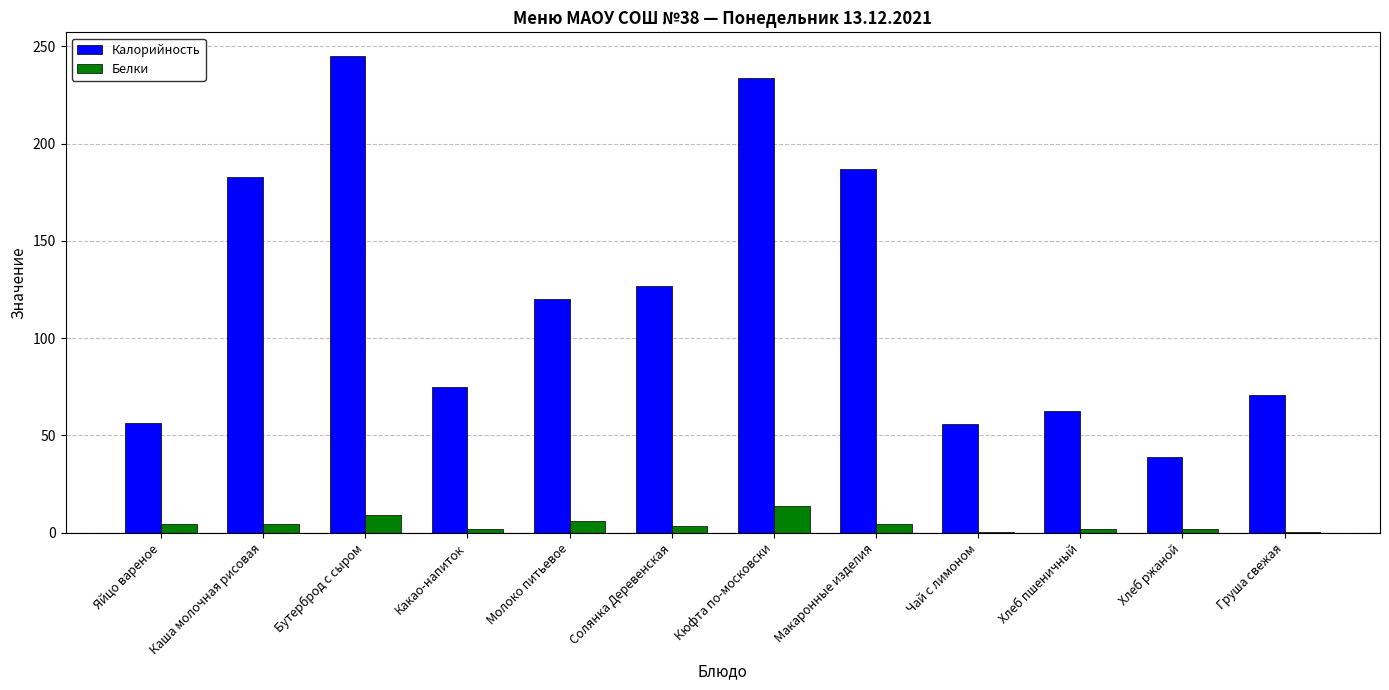

Which series changed the most between Каша молочная рисовая and Молоко питьевое?

Калорийность